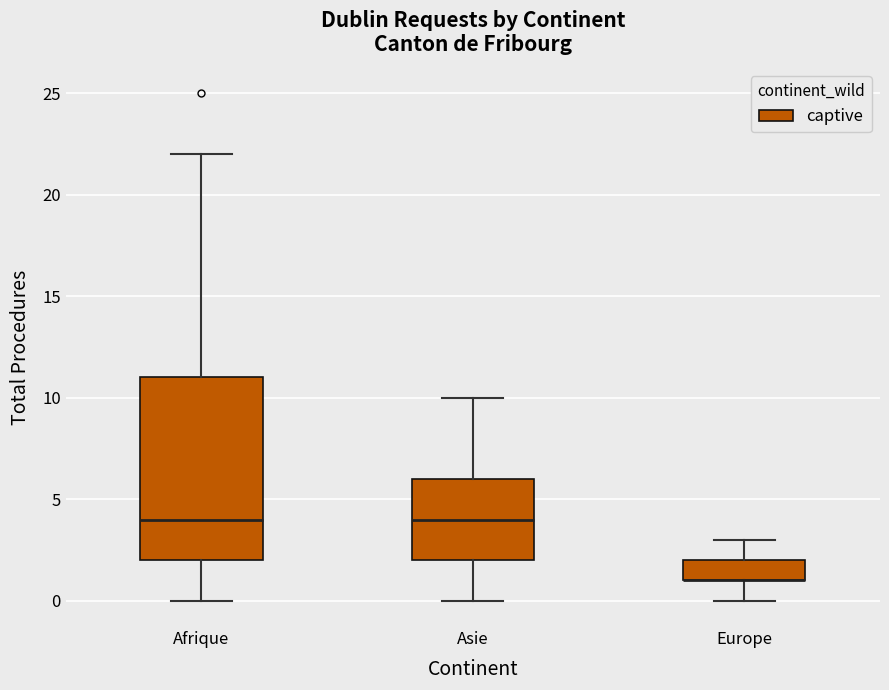

Reading left to right, transcribe this box plot: for each box, give where its median line is, the range the box spans, and where its two whiskers end, as read against the y-axis. The values are not printed on the chart, so give them approximately, as read against the axis.

Afrique: median 4, box 2 to 11, whiskers 0 to 22
Asie: median 4, box 2 to 6, whiskers 0 to 10
Europe: median 1 (drawn on the box's lower edge), box 1 to 2, whiskers 0 to 3